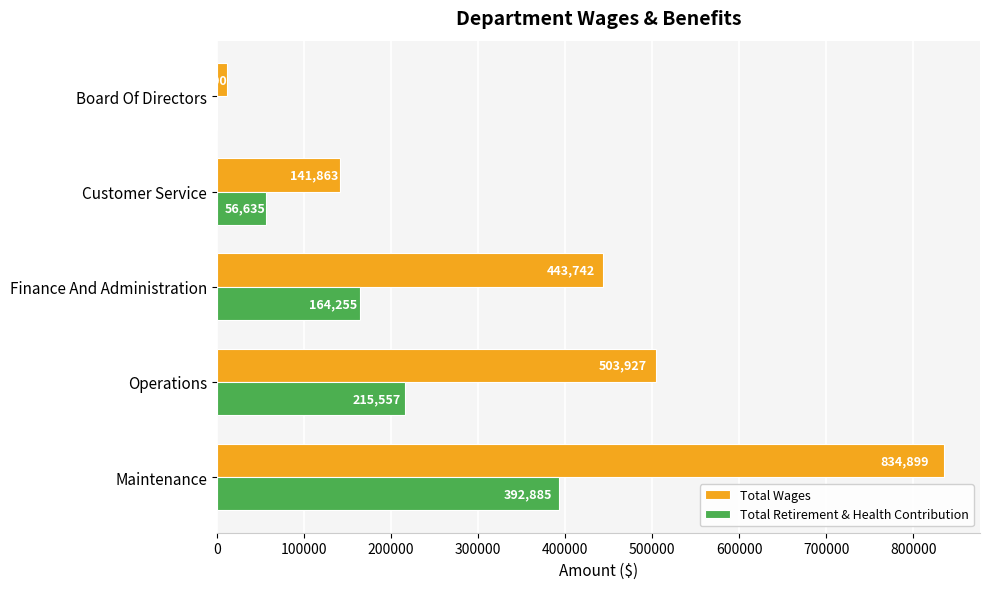

Which series changed the most between Maintenance and Operations?

Total Wages